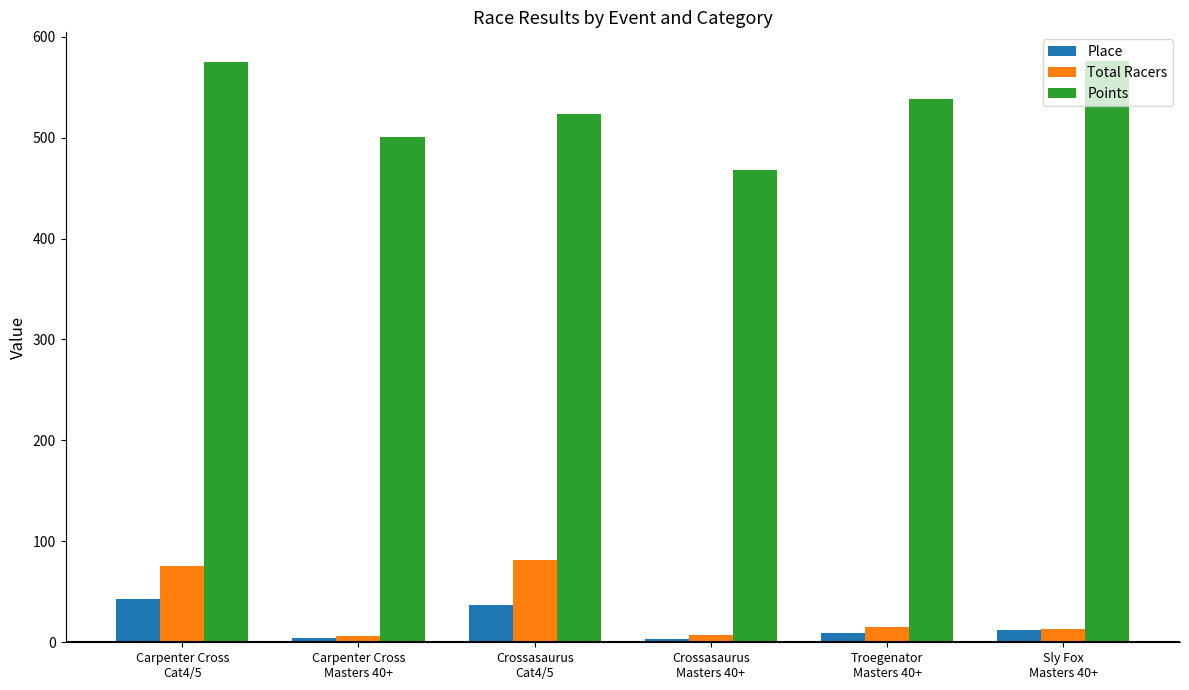

What is the highest value of the Total Racers series?

82.0